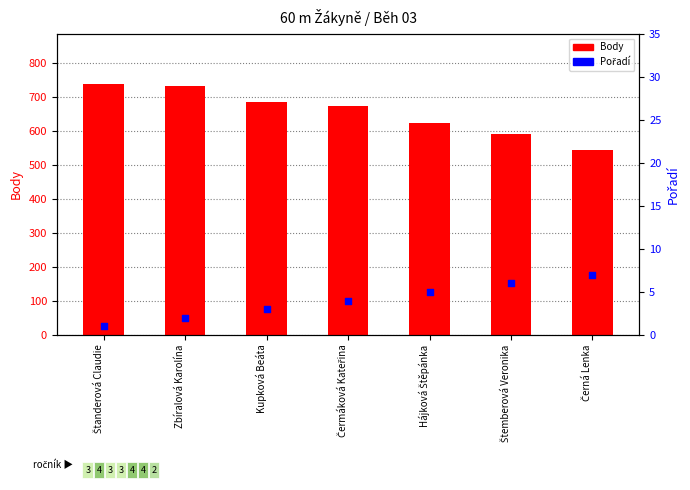

What are all the series names shown in the legend?

Body, Pořadí